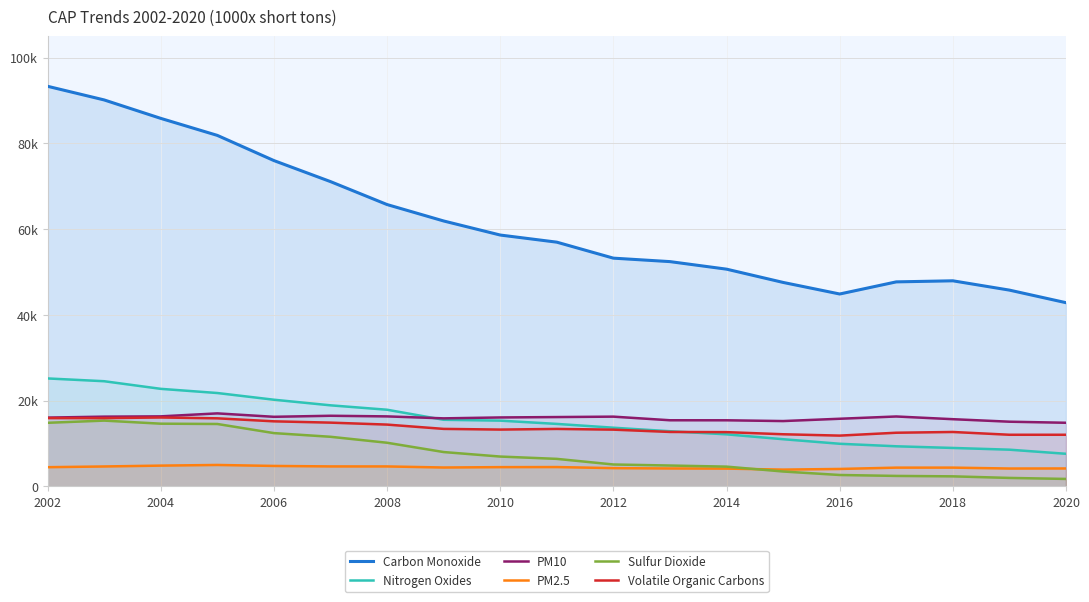

True or false: Sulfur Dioxide has a value of 8002.7 at 2008.

False